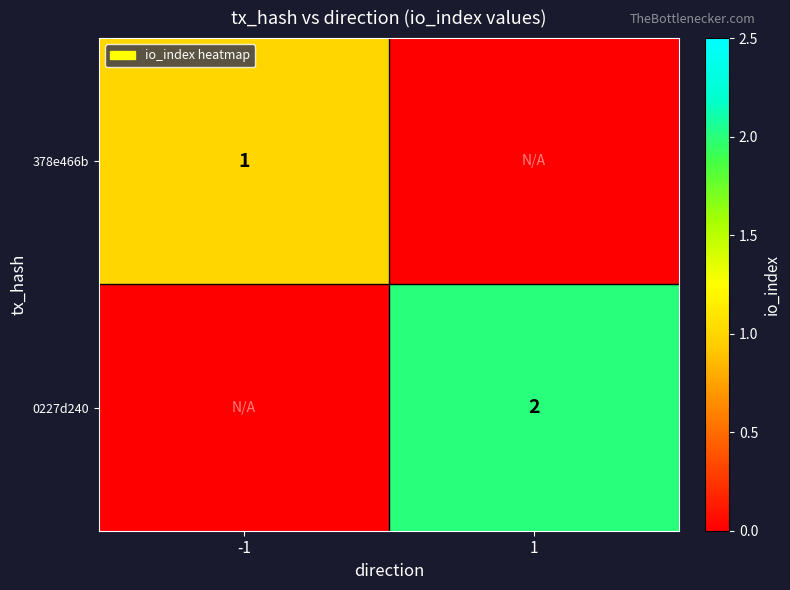

At which category is the sum across all series the highest?

1